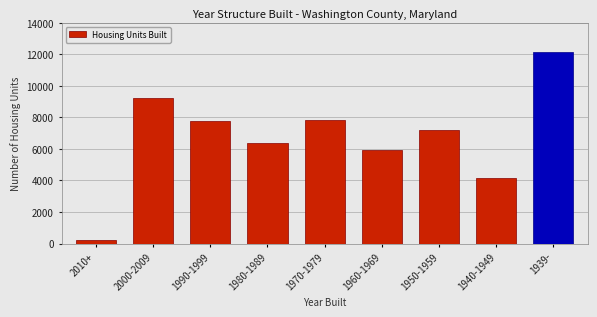

What is the change in value from 2000-2009 to 1940-1949?

-5087